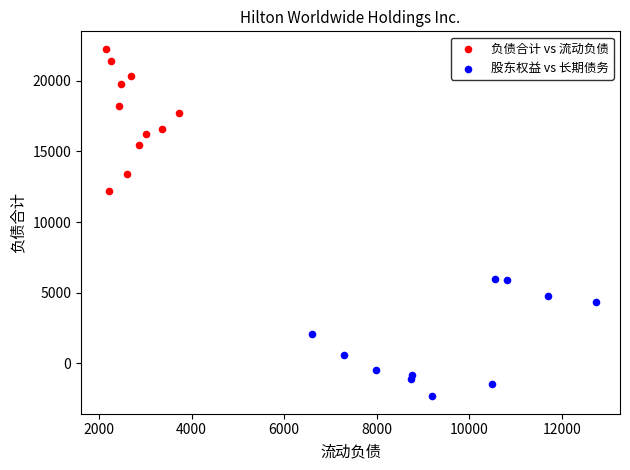

Which series reaches the minimum Y coordinate?

股东权益 vs 长期债务